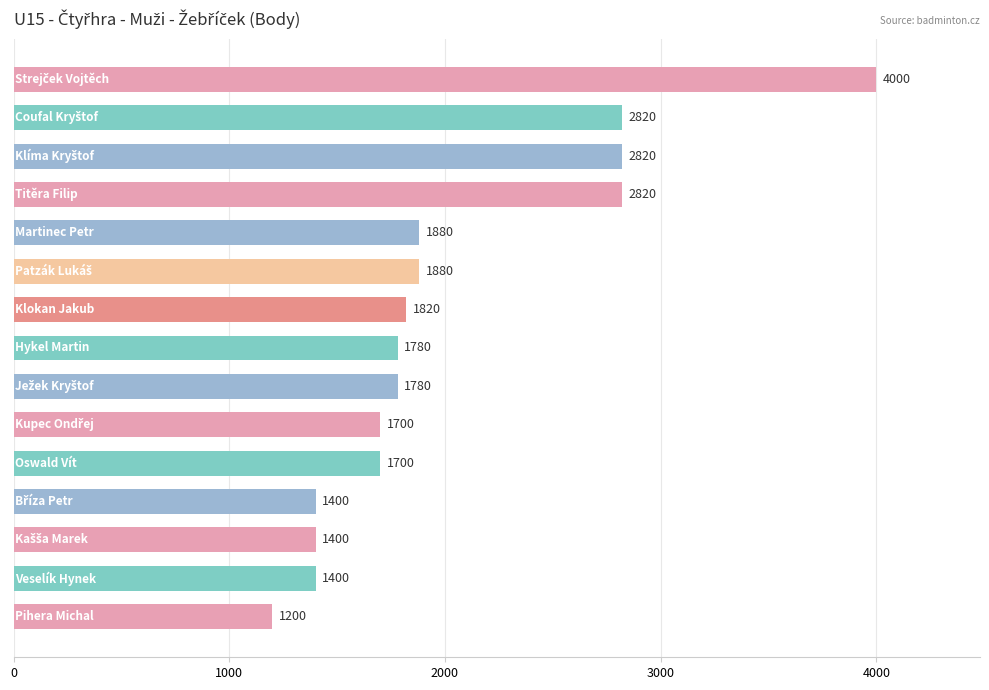

What is the difference between the second highest and minimum values?

1620